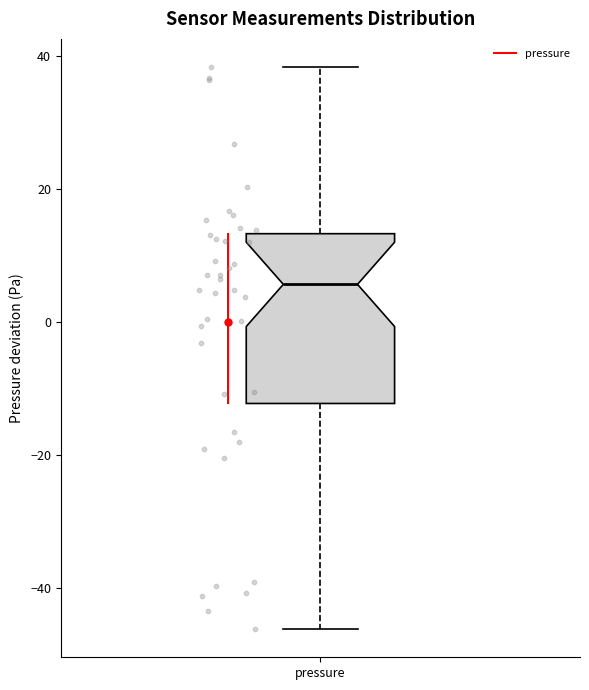

Where does the lower whisker of the box for pressure end on the y-axis? The values are not printed on the chart, so give them approximately, as read against the axis.

-46